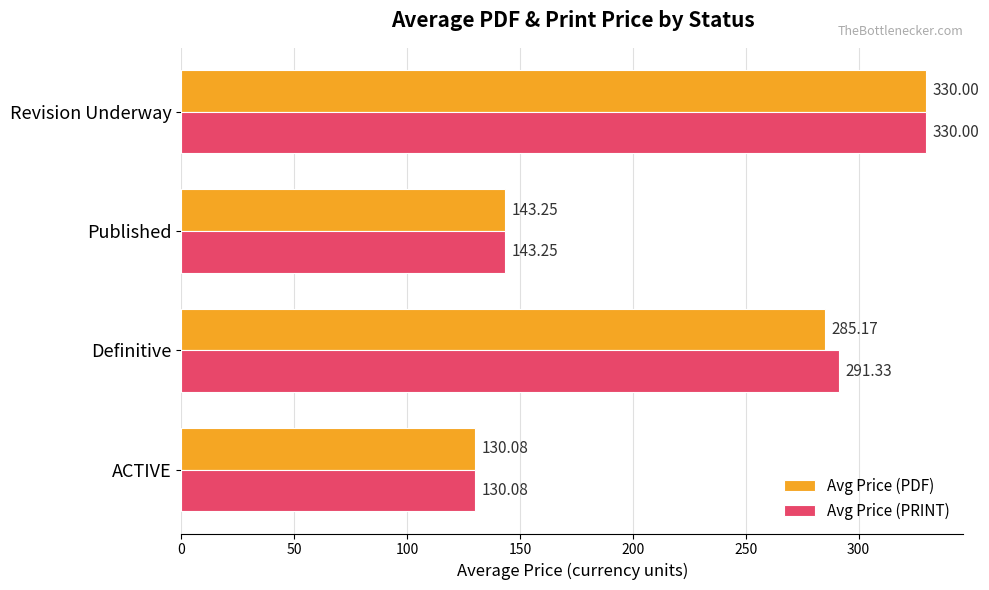

Count the number of categories in the chart.

4